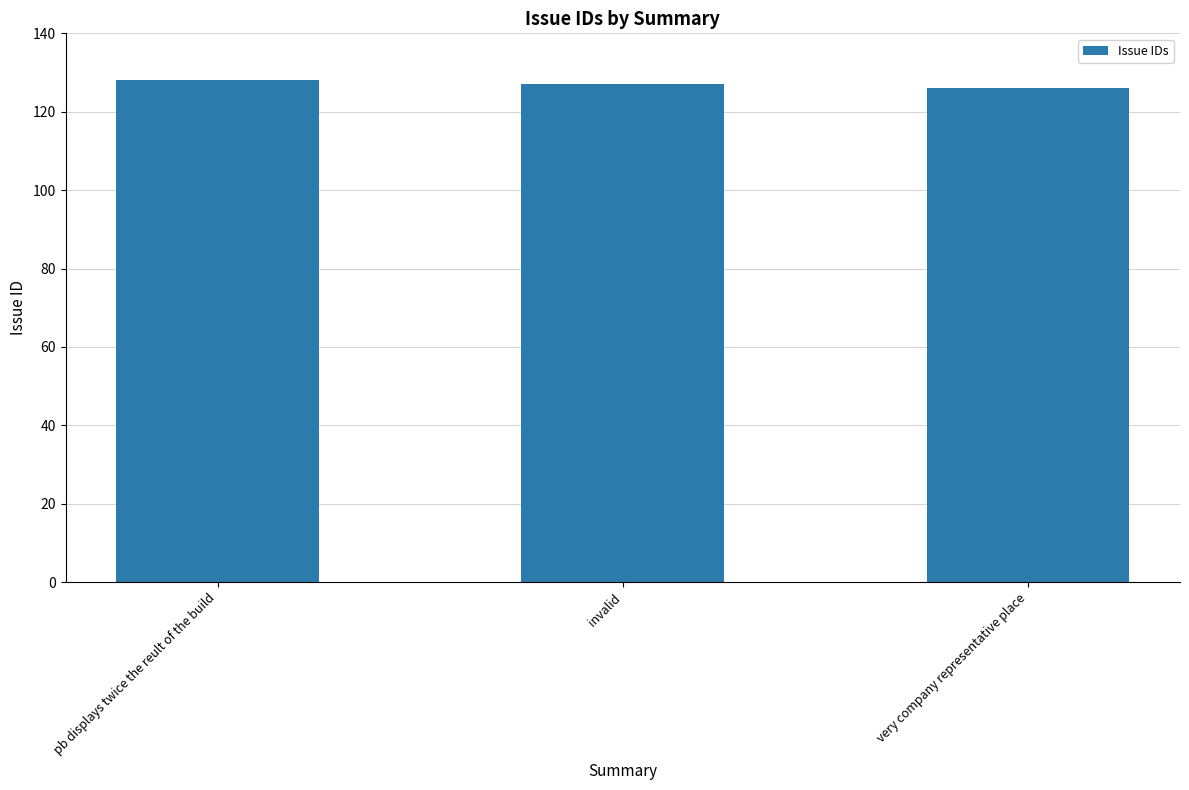

Where does the data first go above 127?

pb displays twice the reult of the build